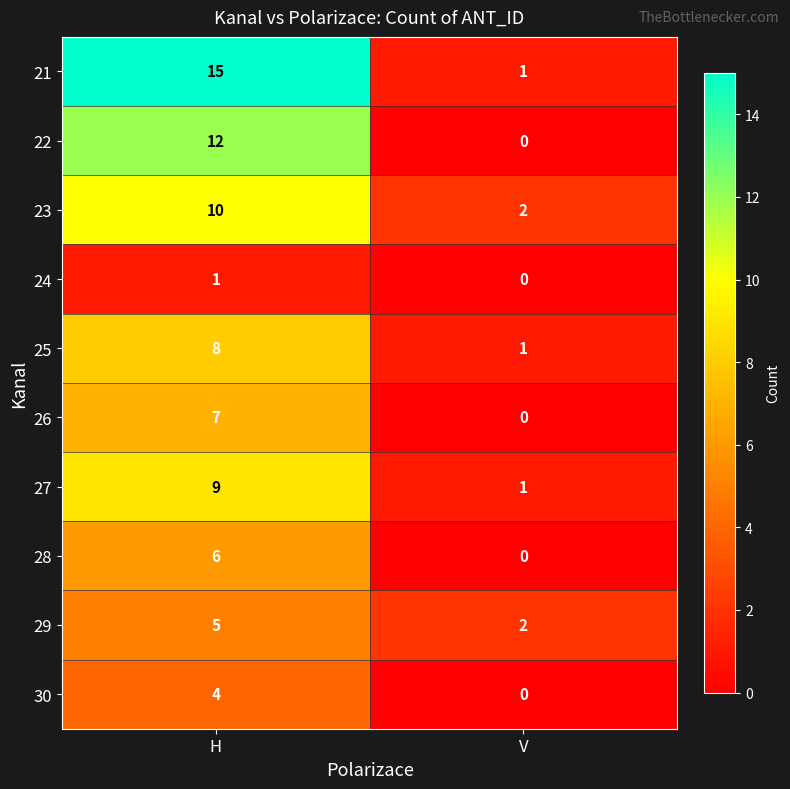

What is the difference between the highest and lowest values at H?

14